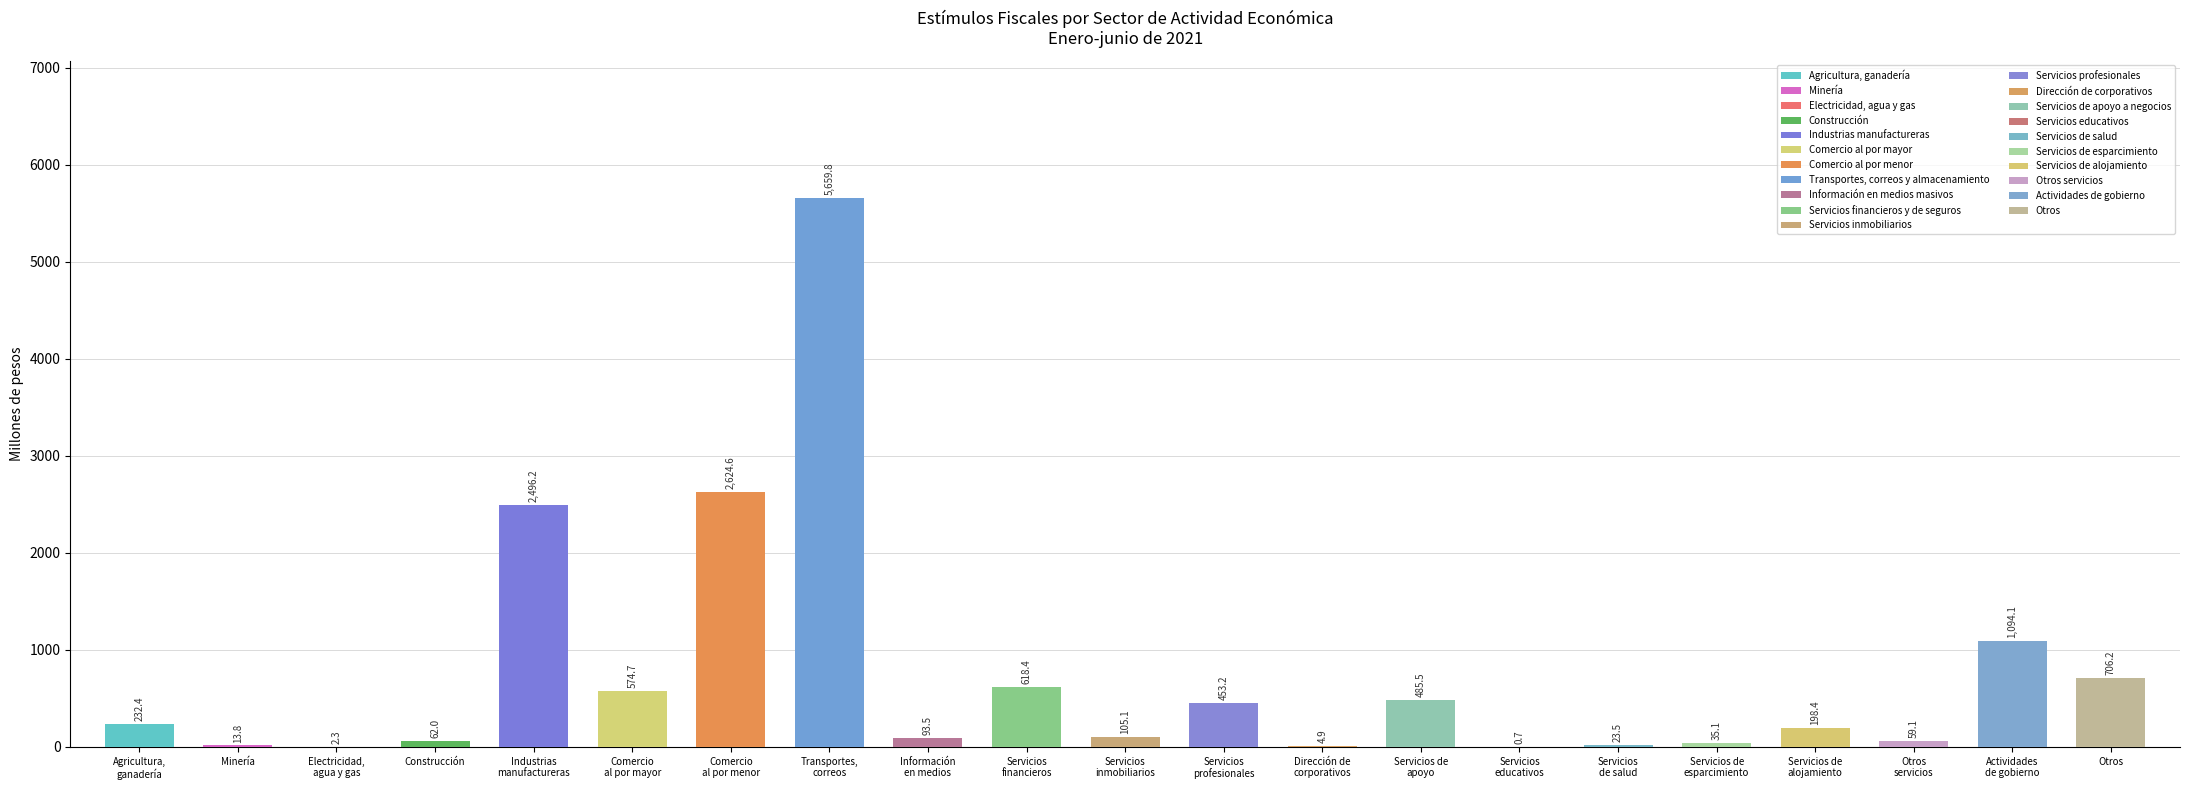

List the labels in order of value, smallest first.

Servicios educativos, Electricidad, agua y gas, Dirección de corporativos, Minería, Servicios de salud, Servicios de esparcimiento, Otros servicios, Construcción, Información en medios masivos, Servicios inmobiliarios, Servicios de alojamiento, Agricultura, ganadería, Servicios profesionales, Servicios de apoyo a negocios, Comercio al por mayor, Servicios financieros y de seguros, Otros, Actividades de gobierno, Industrias manufactureras, Comercio al por menor, Transportes, correos y almacenamiento